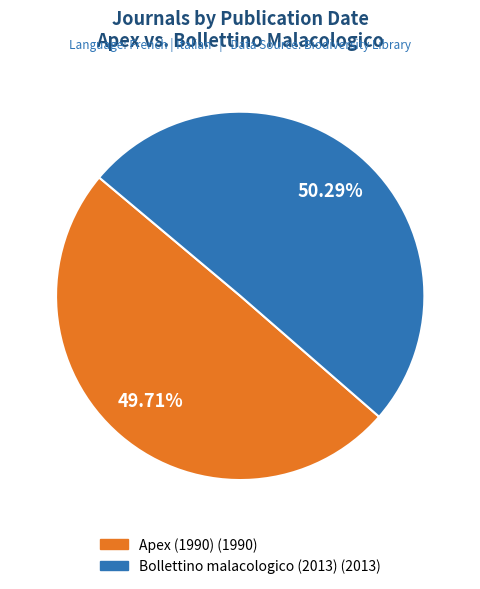

To the nearest percent, what is the difference between the largest and smallest slice percentages?

1%